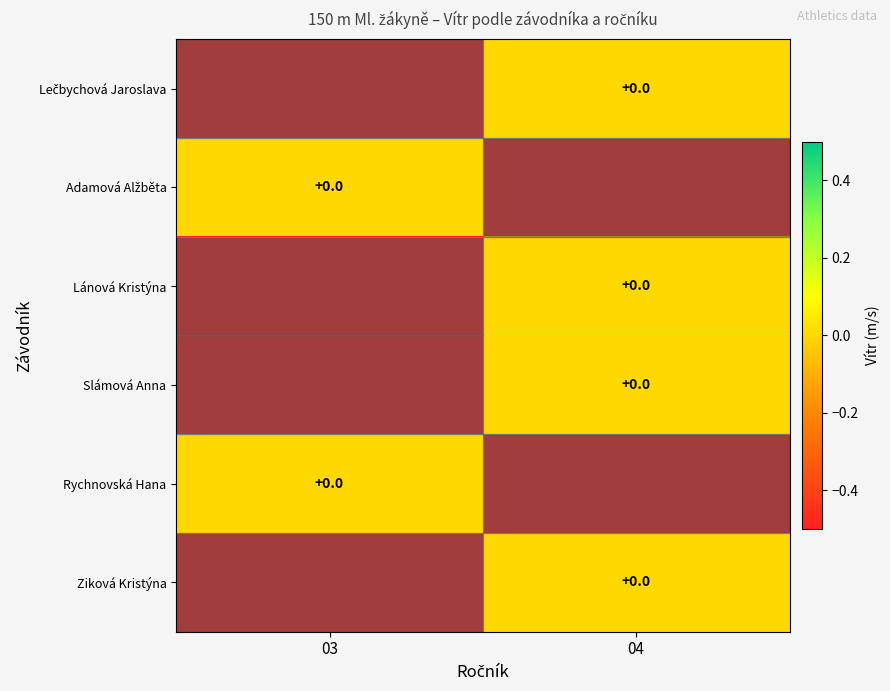

Between 03 and 04, which is larger?

04